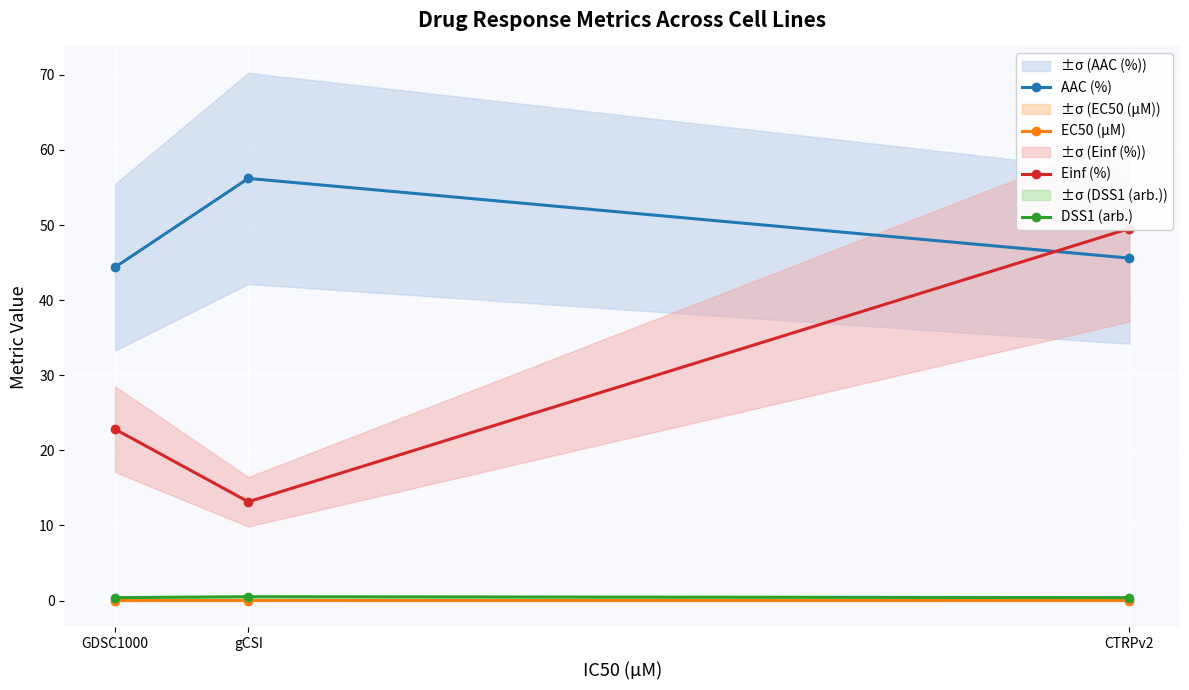

Reading left to right, what are all the values shown in this chart?

AAC (%): GDSC1000=44.4	gCSI=56.2	CTRPv2=45.6
EC50 (µM): GDSC1000=0.0	gCSI=0.0	CTRPv2=0.0
Einf (%): GDSC1000=22.8	gCSI=13.2	CTRPv2=49.5
DSS1 (arb.): GDSC1000=0.4	gCSI=0.5	CTRPv2=0.4